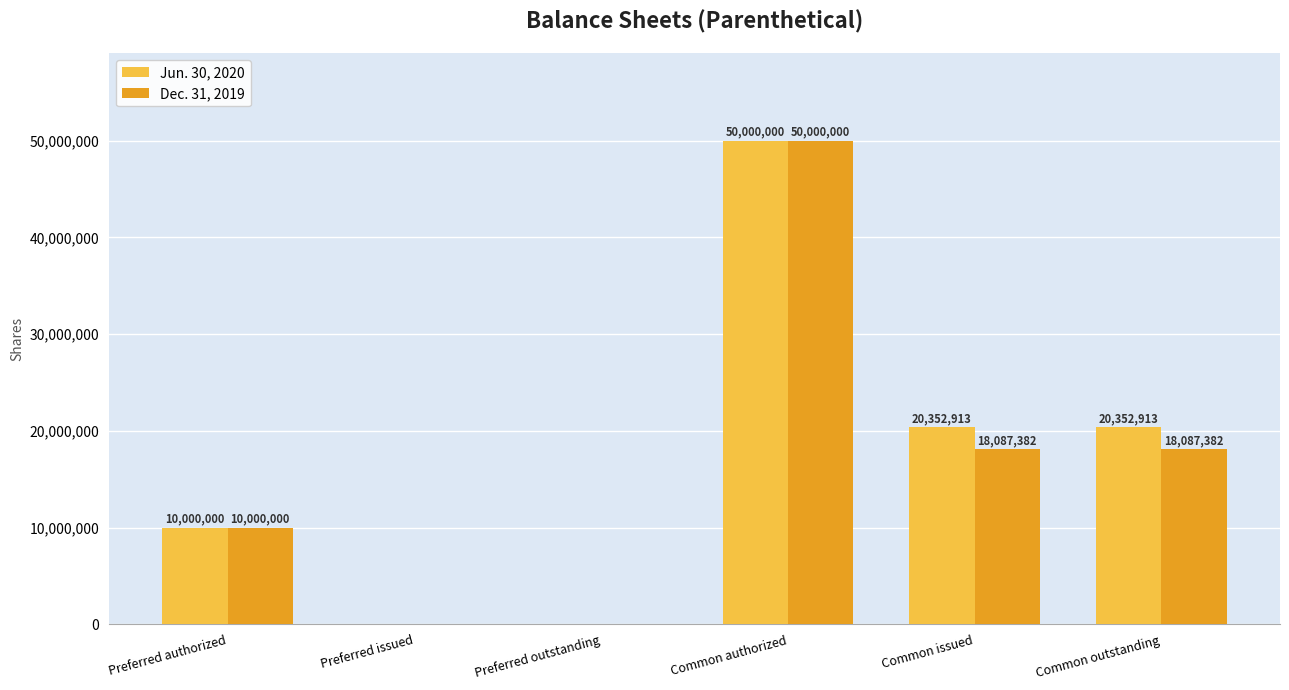

What is the sum of all Jun. 30, 2020 values?

100705826